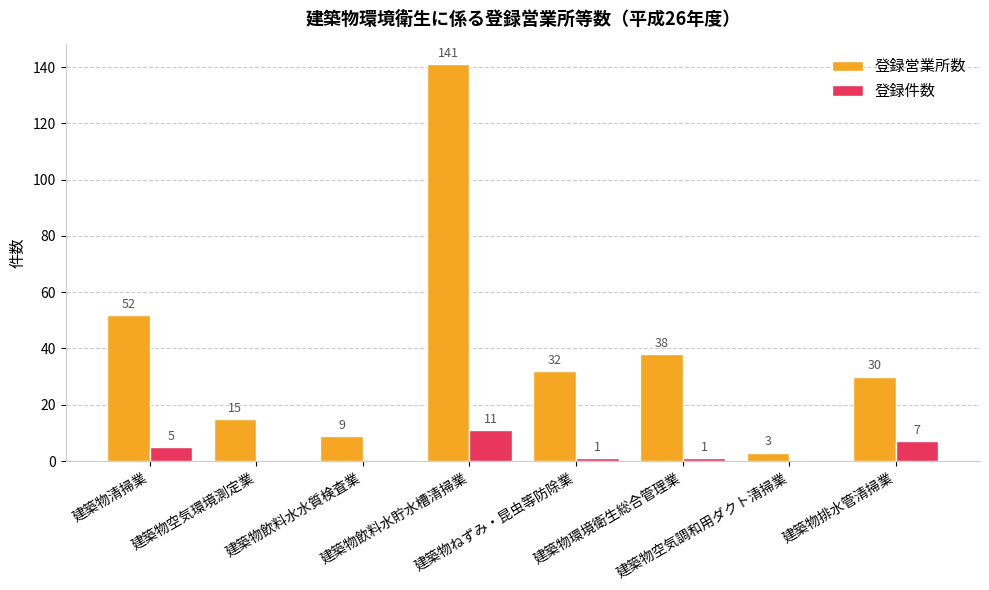

Count the number of categories in the chart.

8